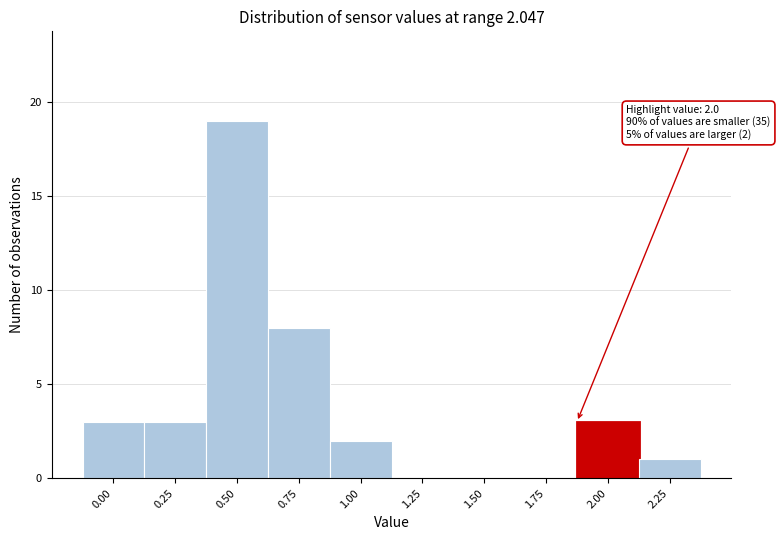

Reading right to left, list all the values displayed in this chart.

2.25=1	2.00=3	1.75=0	1.50=0	1.25=0	1.00=2	0.75=8	0.50=19	0.25=3	0.00=3